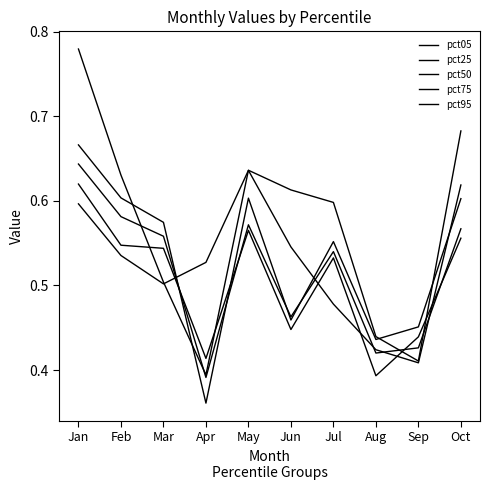

The pct25 series shows 0.6 at May. True or false?

True